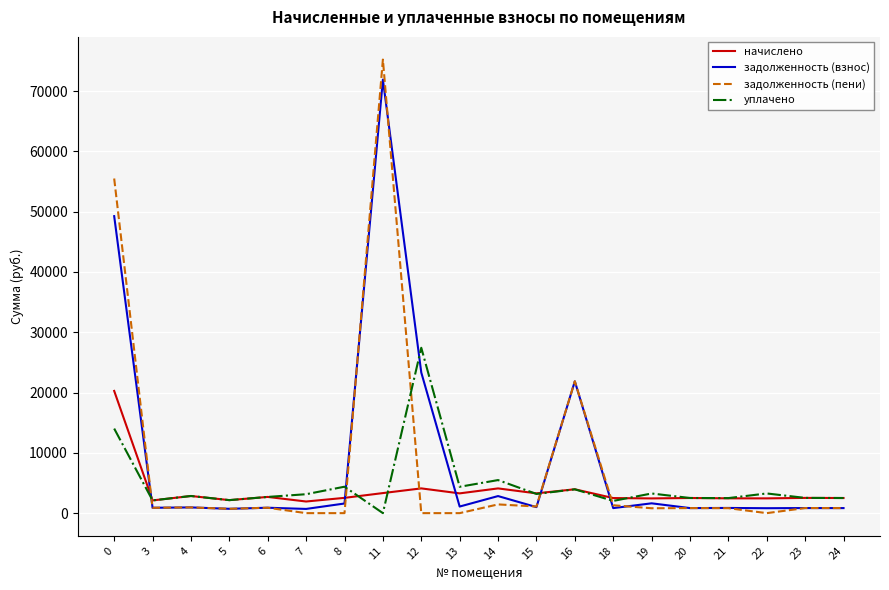

Which series has the widest spread of values?

задолженность (пени)